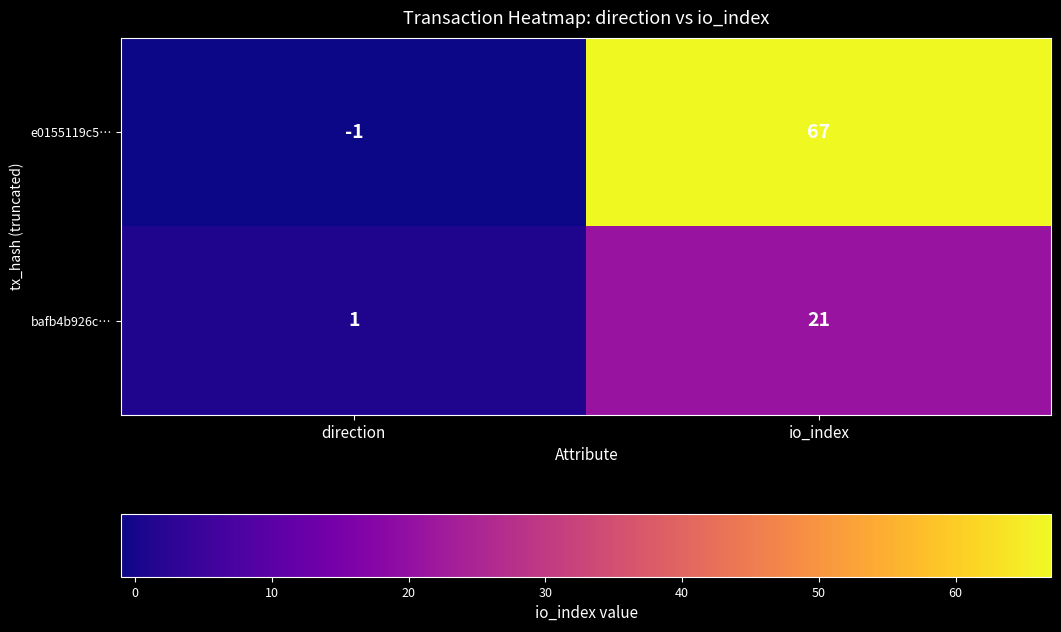

Rank the series by their average value, from highest to lowest.

e0155119c5…, bafb4b926c…